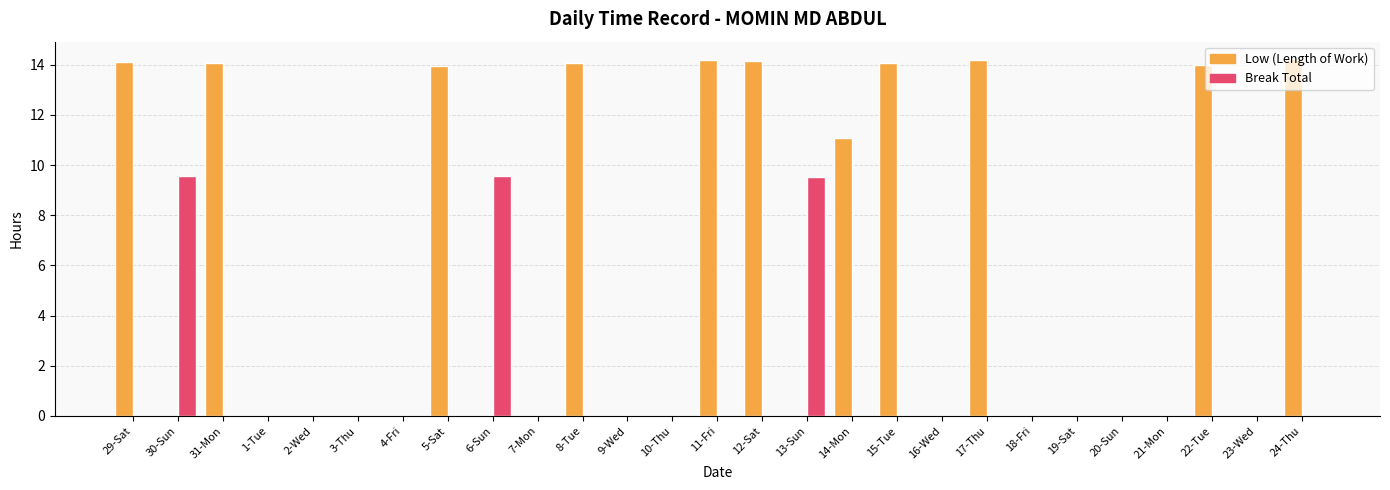

What is the total value across all series at 13-Sun?

9.5